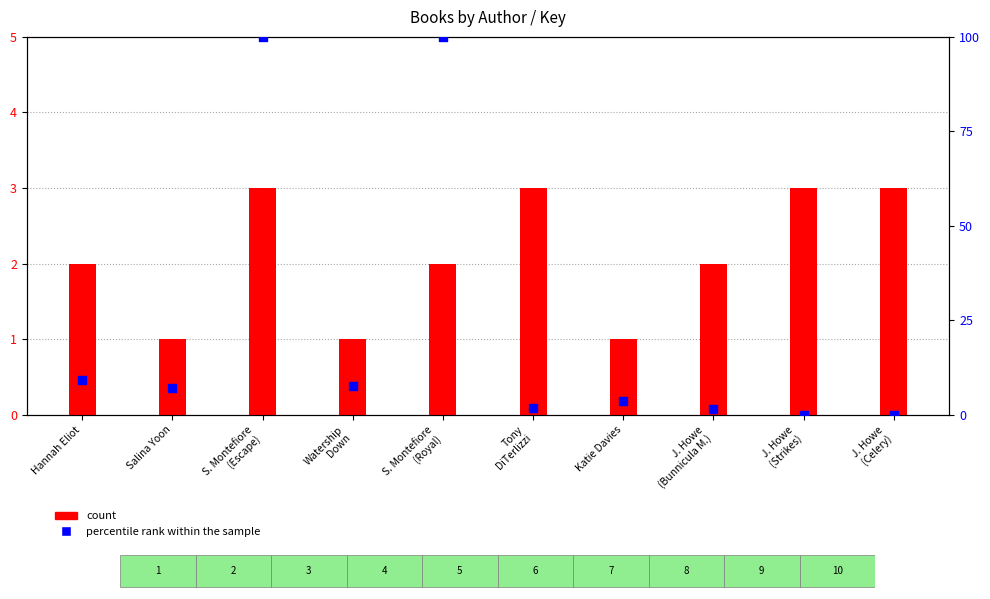

What is the total value across all series at Katie Davies?

4.7